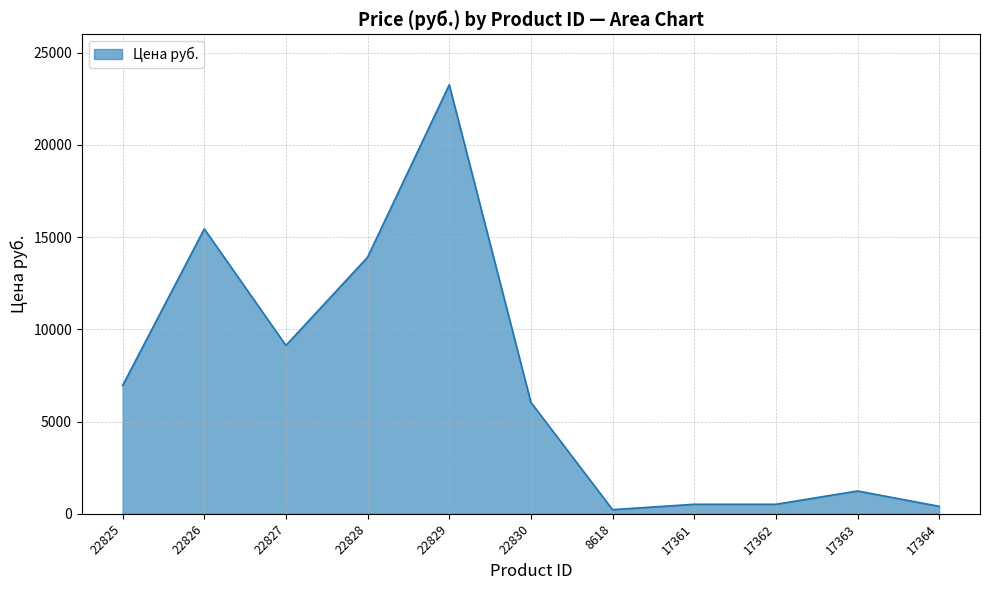

True or false: the data shows 2457.0 at 22830.

False